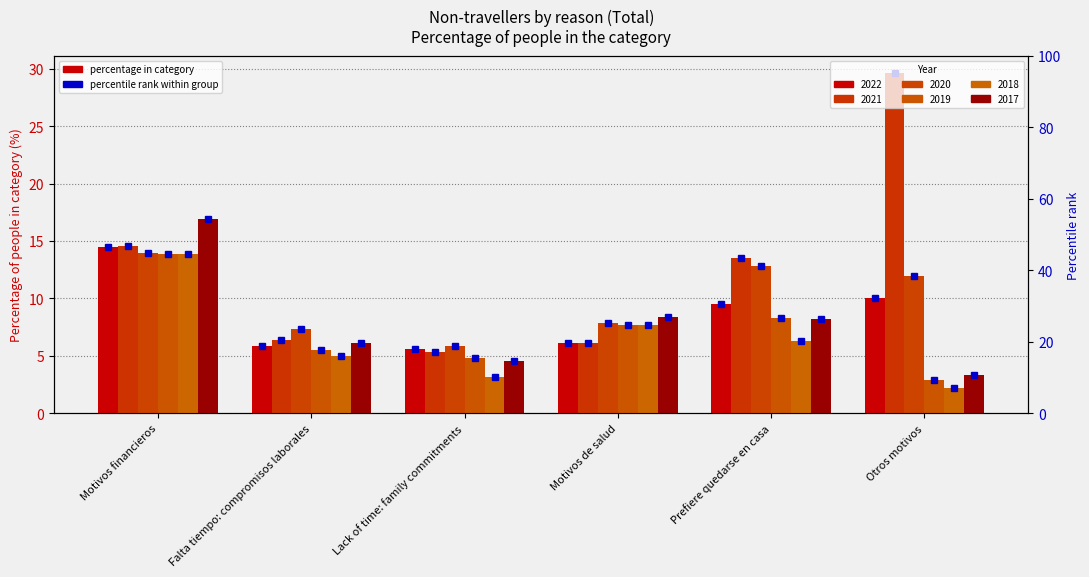

At which label does 2021 first exceed 13?

Motivos financieros